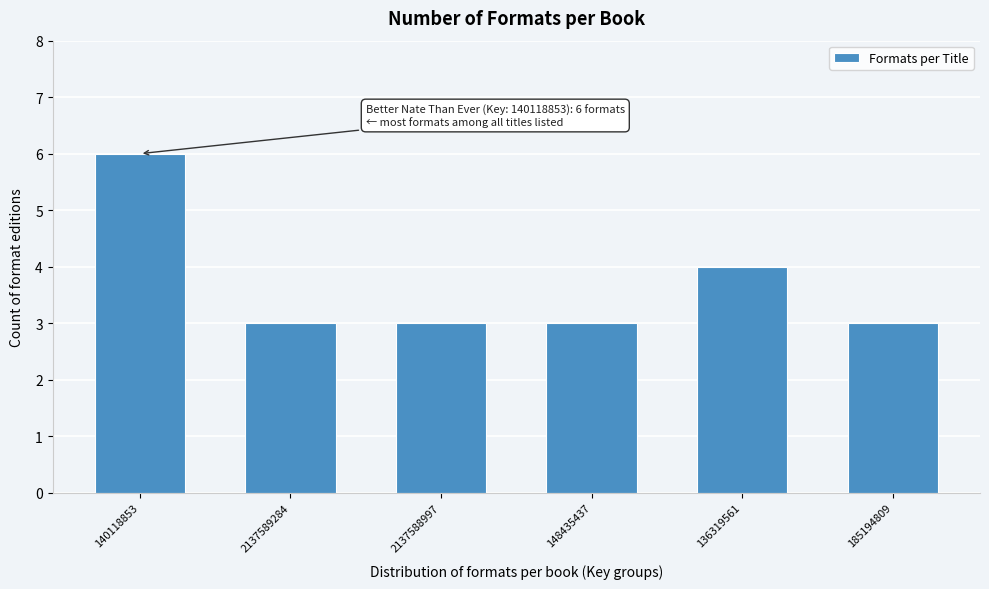

Reading left to right, what are all the values shown in this chart?

140118853=6	2137589284=3	2137588997=3	148435437=3	136319561=4	185194809=3